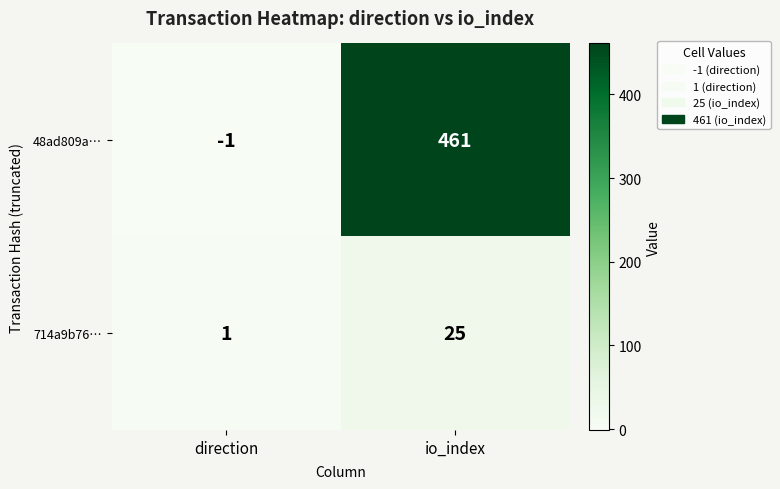

What is the highest value of the 714a9b76… series?

25